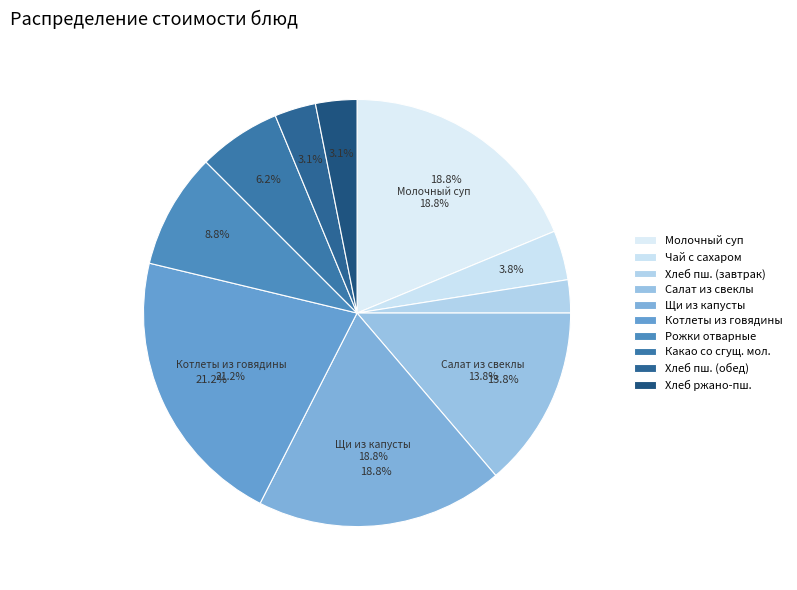

What is the ratio of the value at Салат из варенной свеклы to the value at Хлеб ржано-пшеничный?

4.4